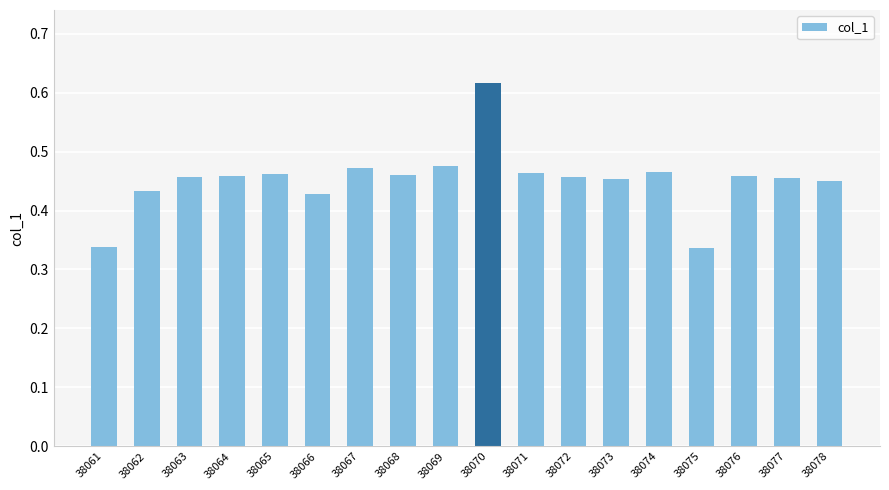

Between 38069 and 38078, which is larger?

38069